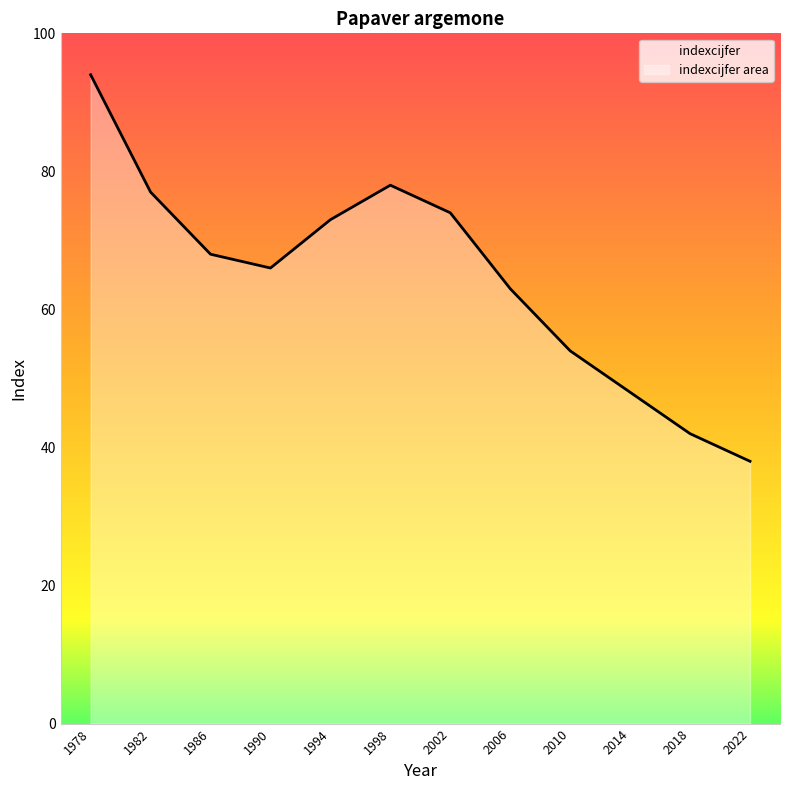

Reading left to right, extract all data points from this chart.

94	77	68	66	73	78	74	63	54	48	42	38